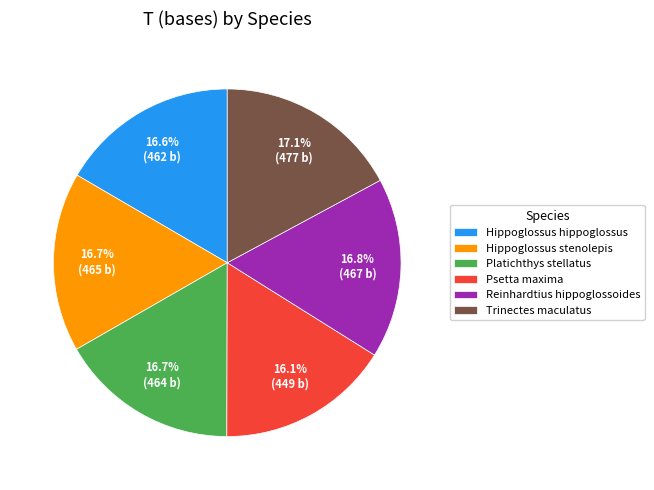

How many slices are in this pie chart?

6